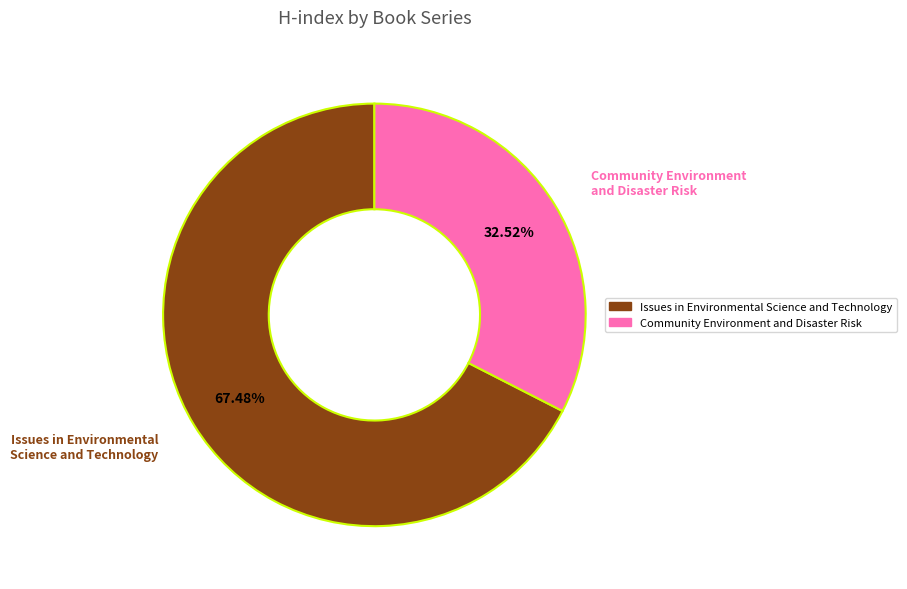

Rank the categories by value from highest to lowest.

Issues in Environmental Science and Technology, Community Environment and Disaster Risk